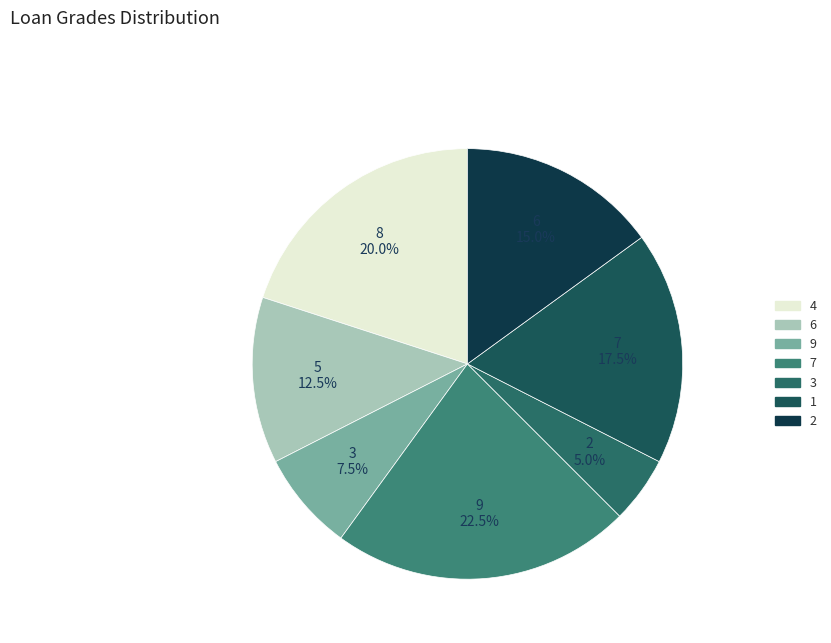

What is the smallest slice in the pie chart?

3